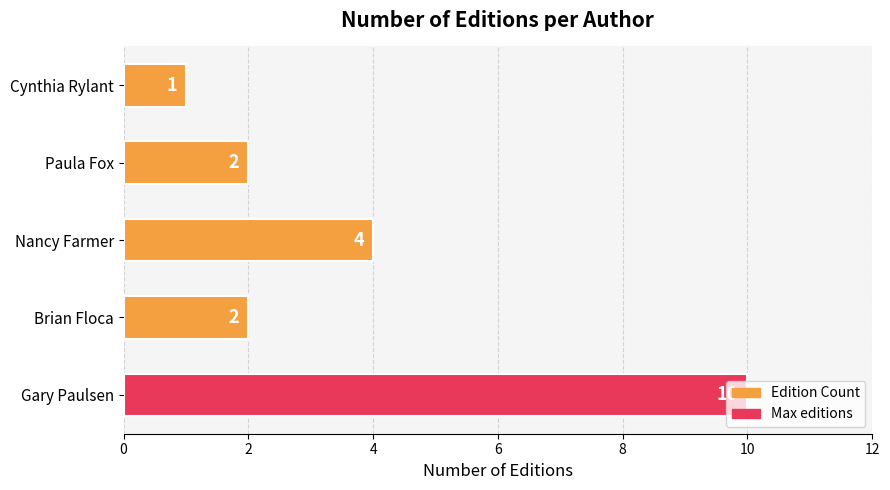

How many distinct data groups are displayed?

1